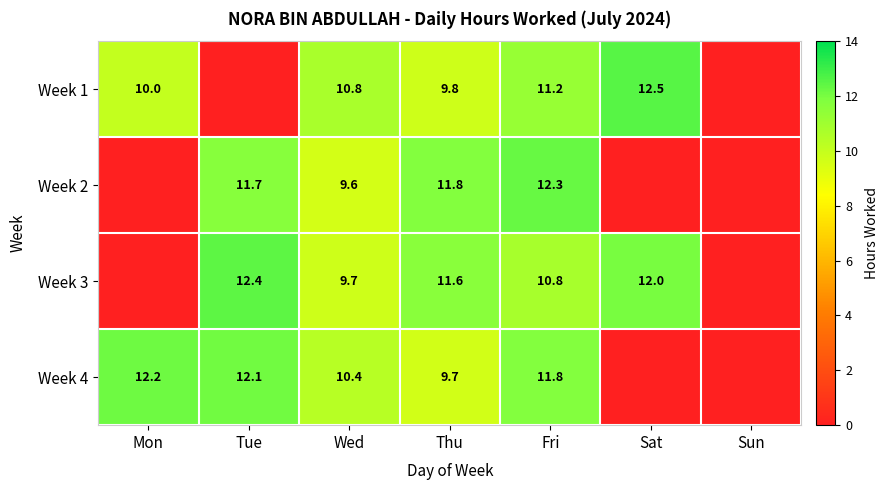

Which series changed the most between Wed and Thu?

Week 2